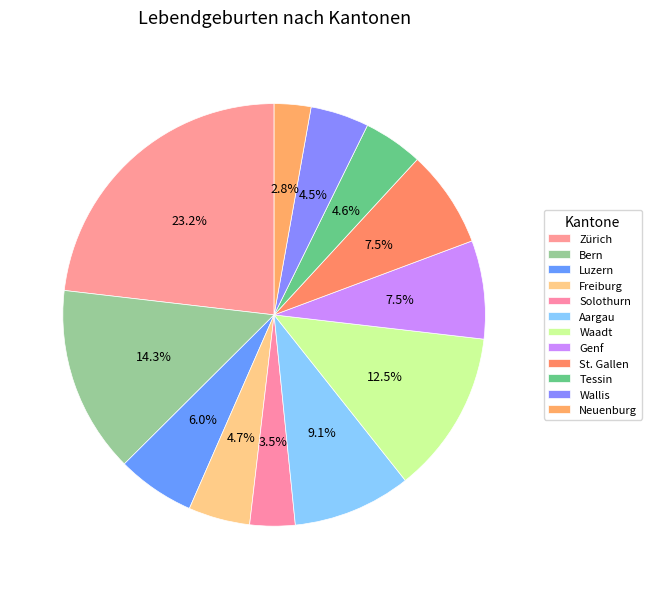

What is the total percentage of Zürich and Genf?

30.7%